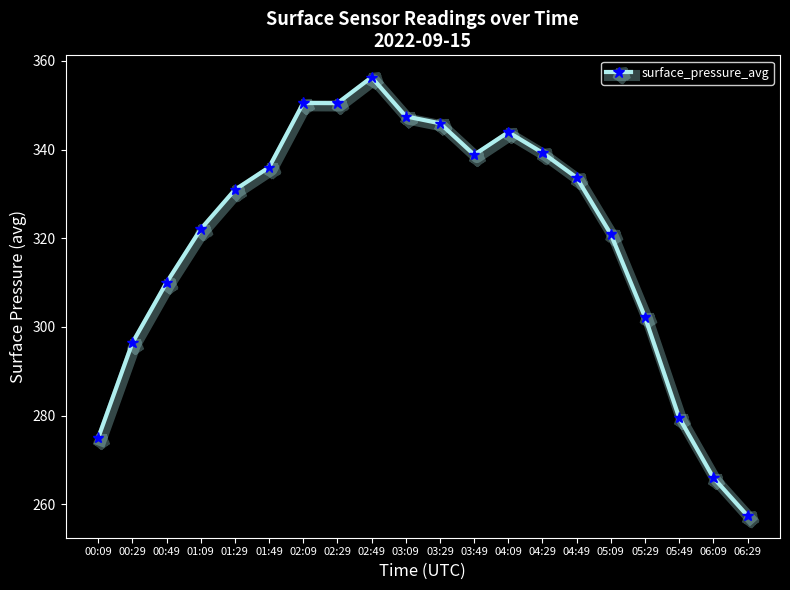

What is the sum of all values?

6402.8